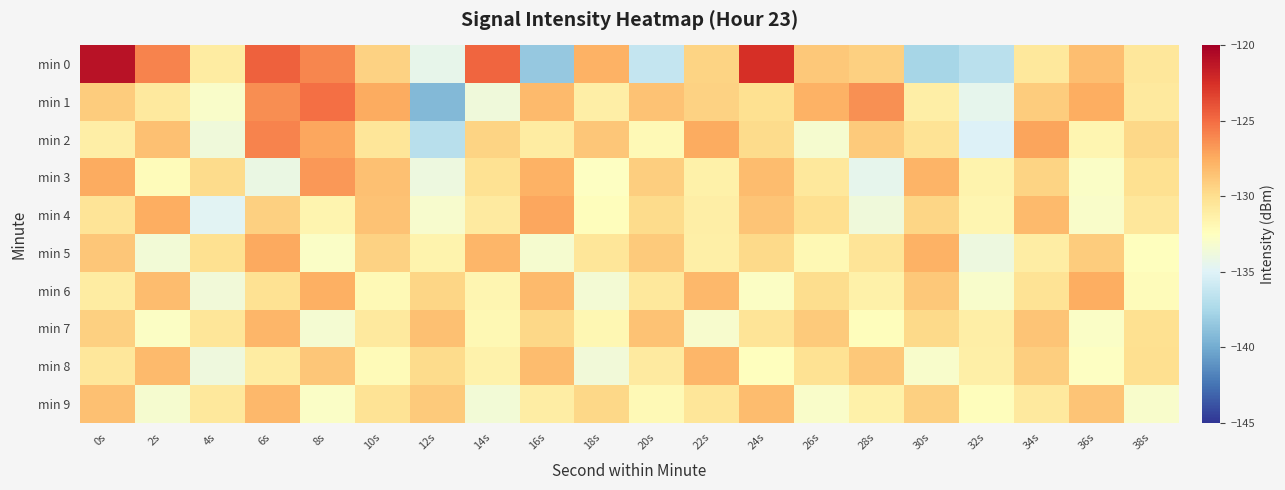

Count the number of data series in this chart.

10